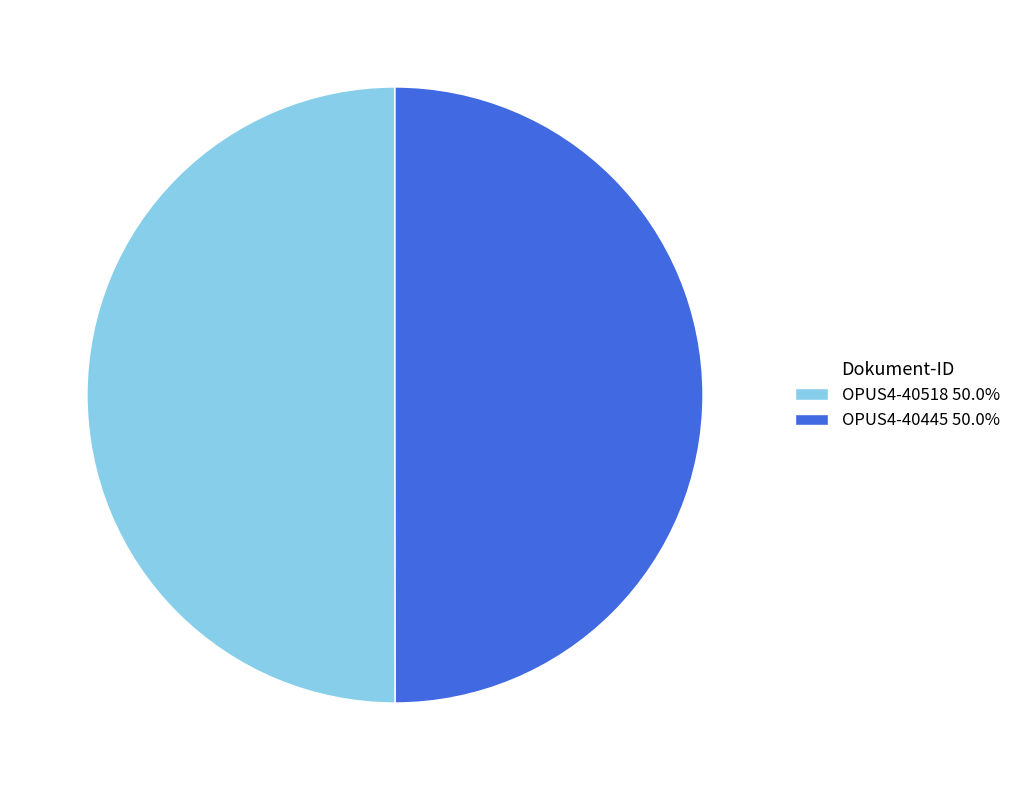

Approximately how many times larger is the value at OPUS4-40518 50.0% compared to OPUS4-40445 50.0%?

1.0